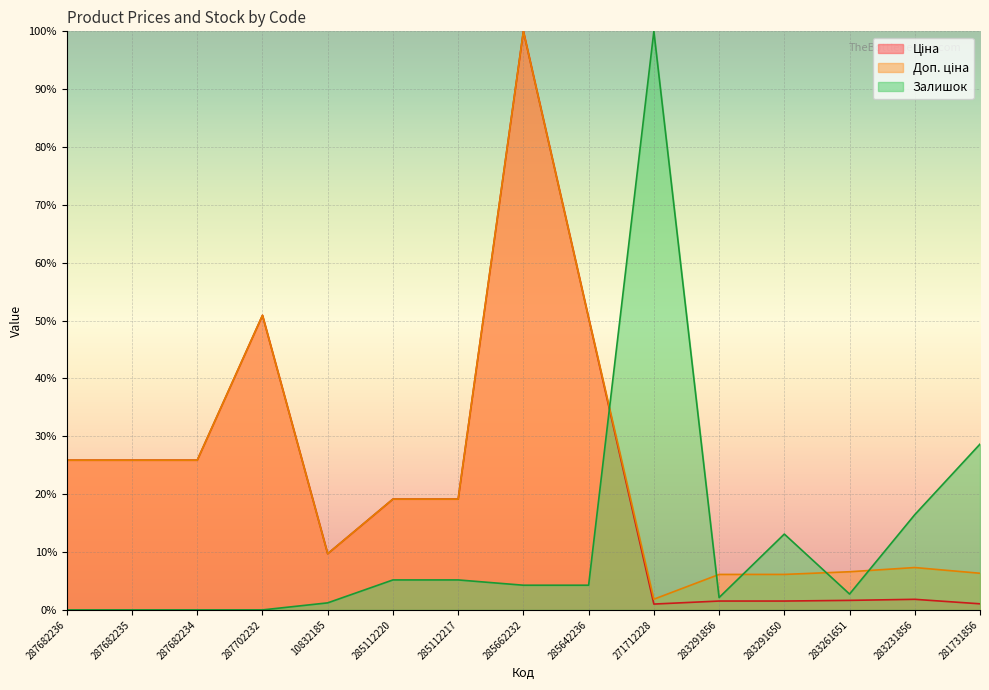

Which series has the widest spread of values?

Залишок